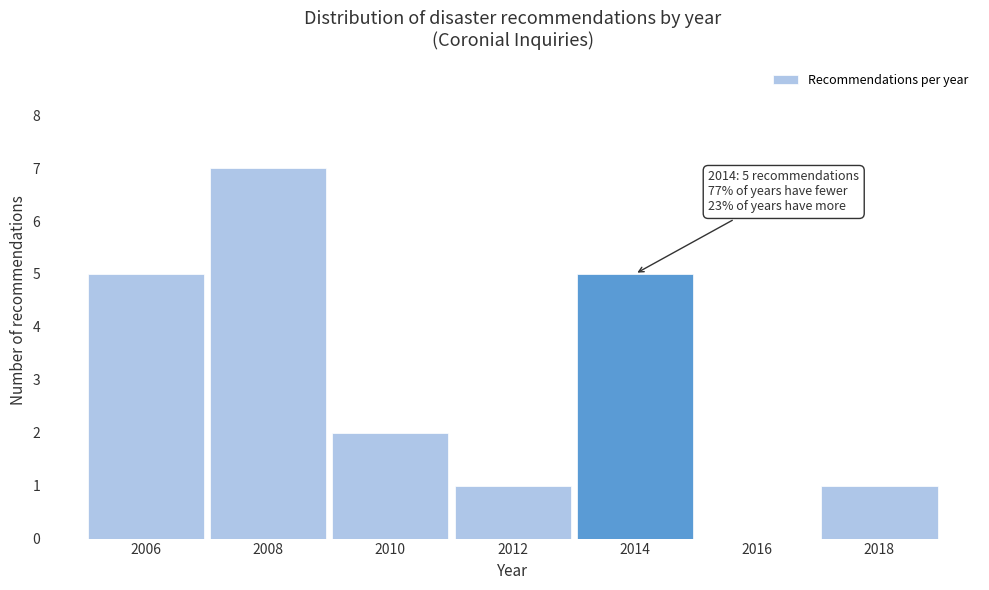

Reading left to right, transcribe all the data shown in this chart.

2006=5	2008=7	2010=2	2012=1	2014=5	2016=0	2018=1